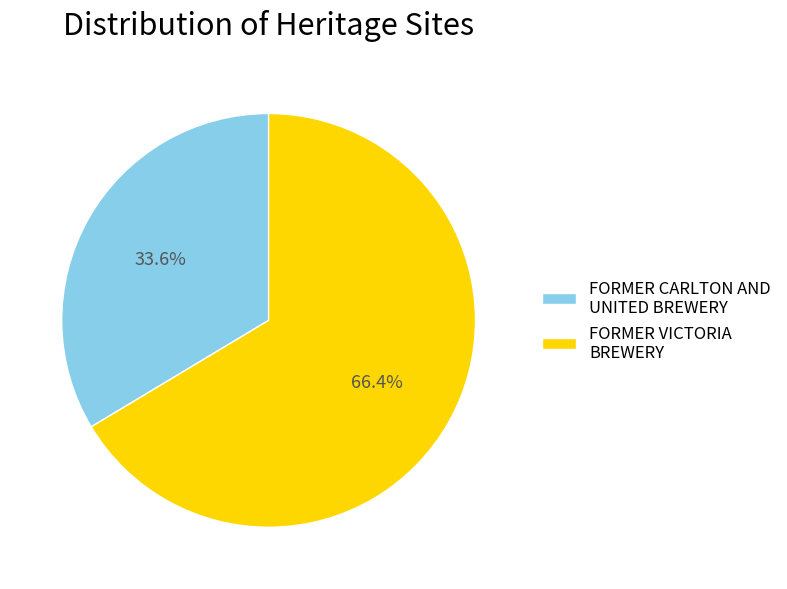

What percentage do FORMER CARLTON AND UNITED BREWERY and FORMER VICTORIA BREWERY together represent?

100.0%